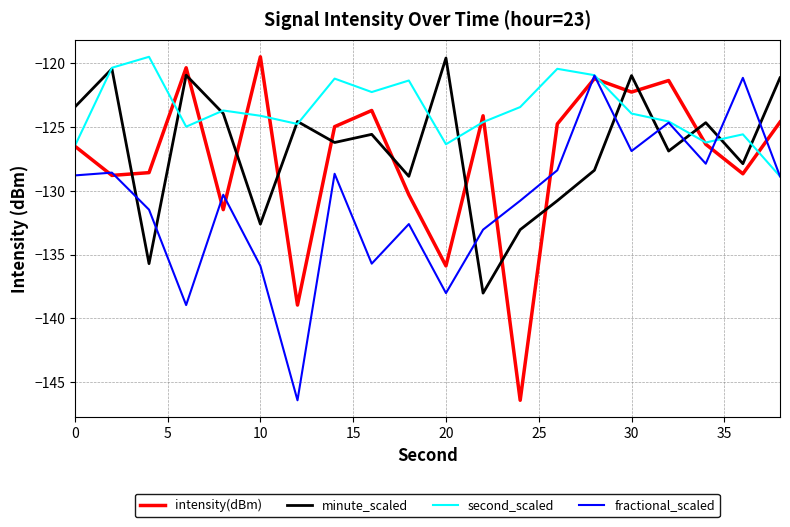

Which series has the largest total across all categories?

second_scaled